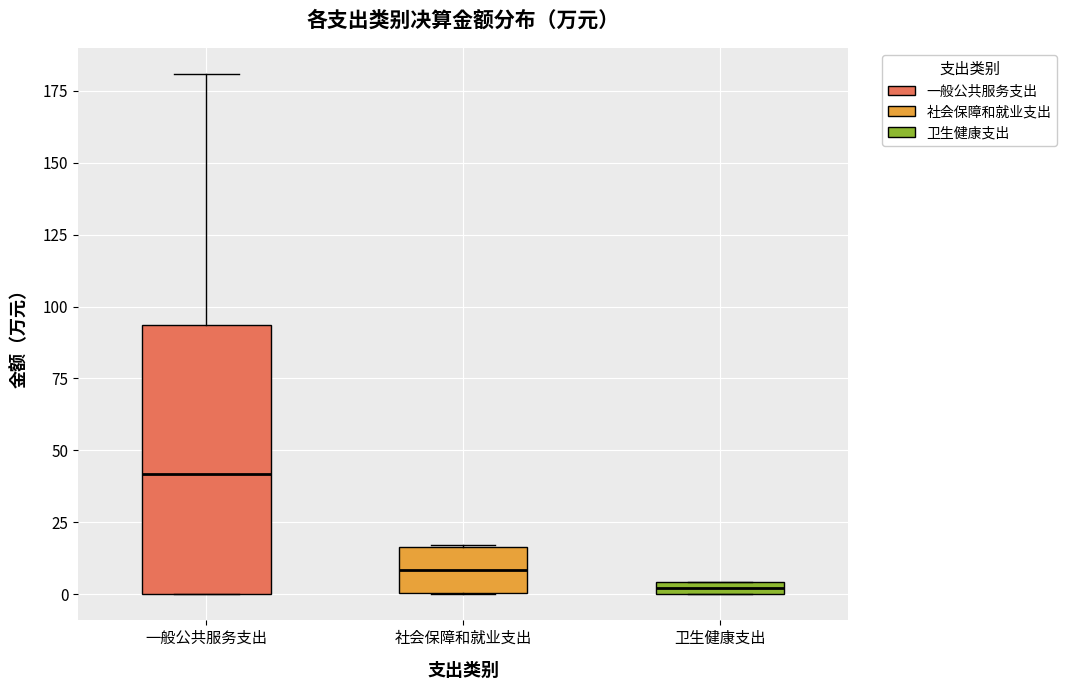

Where does the median line of the box for 社会保障和就业支出 sit on the y-axis? The values are not printed on the chart, so give them approximately, as read against the axis.

10